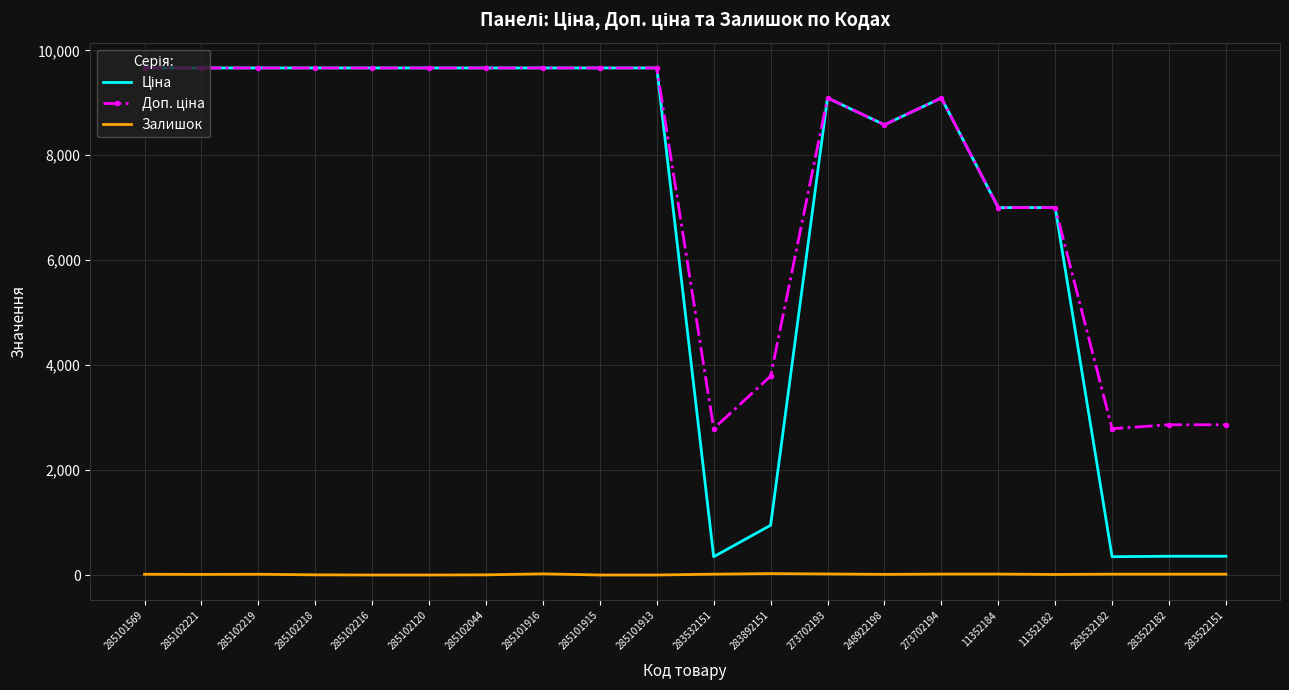

What is the difference between the highest and lowest values at 285102216?

9664.7